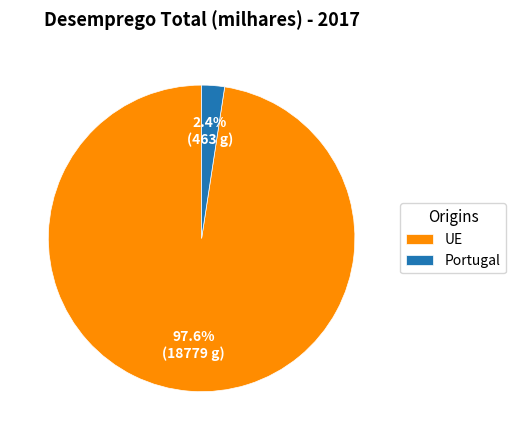

Which slice is the largest?

UE